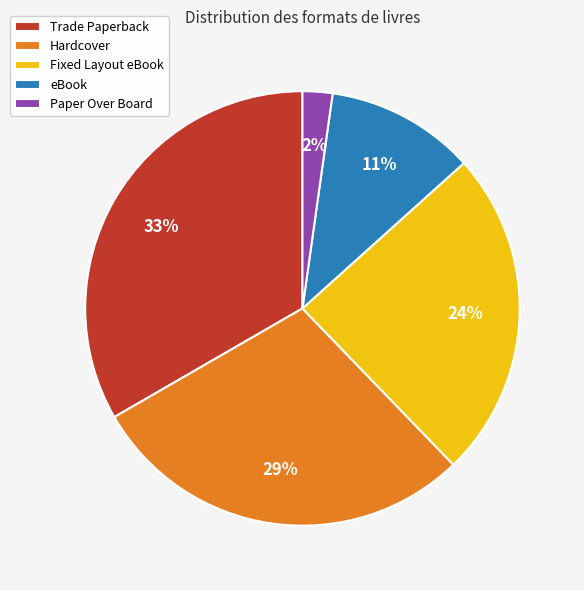

The eBook slice represents 18% of the pie. True or false?

False